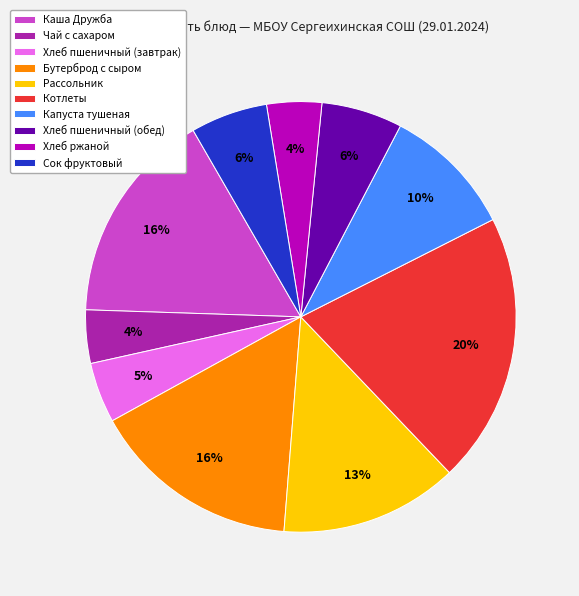

How many segments does this pie chart have?

10